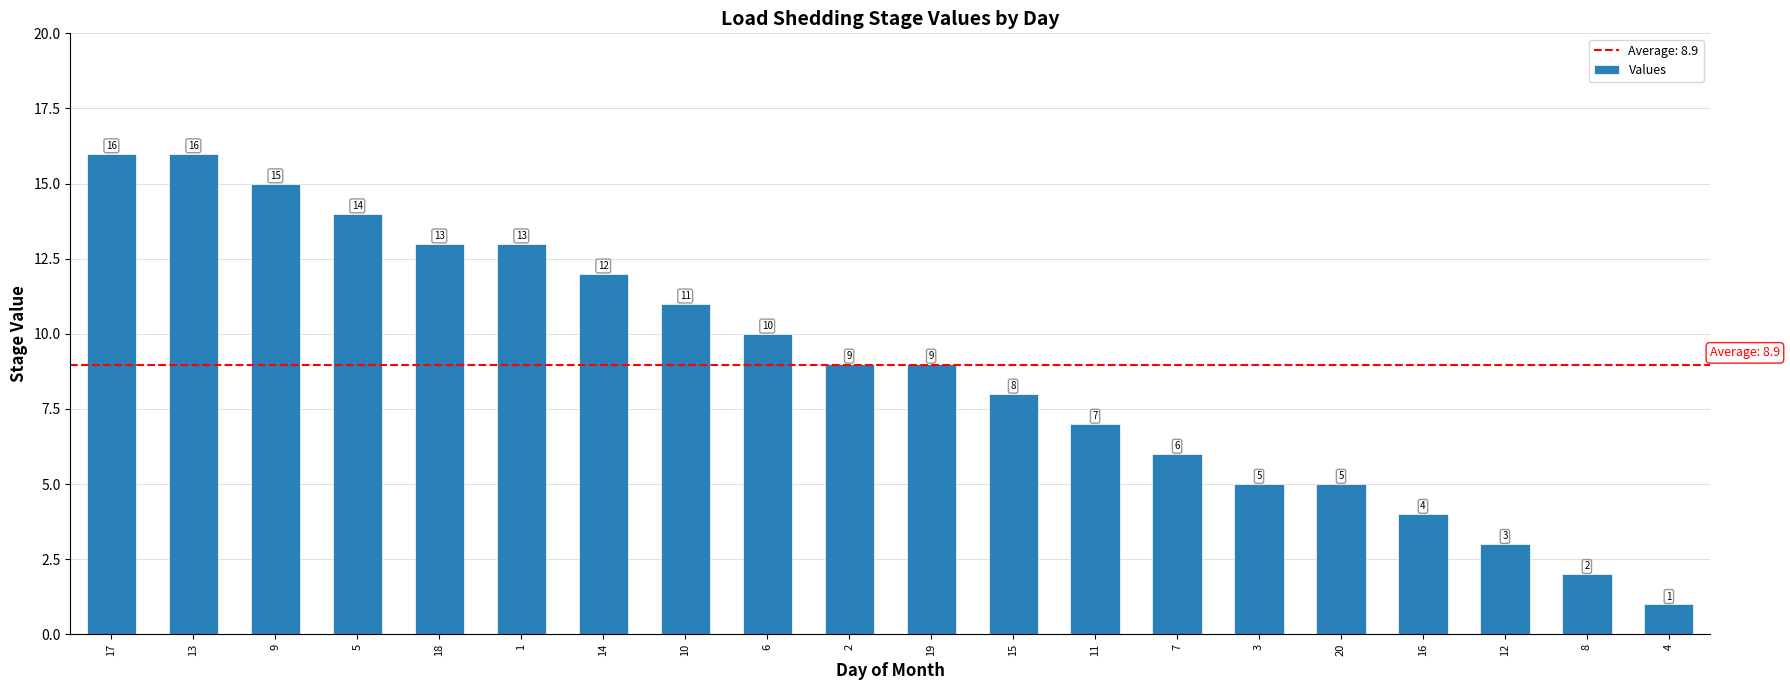

How many data points are less than 9?

9